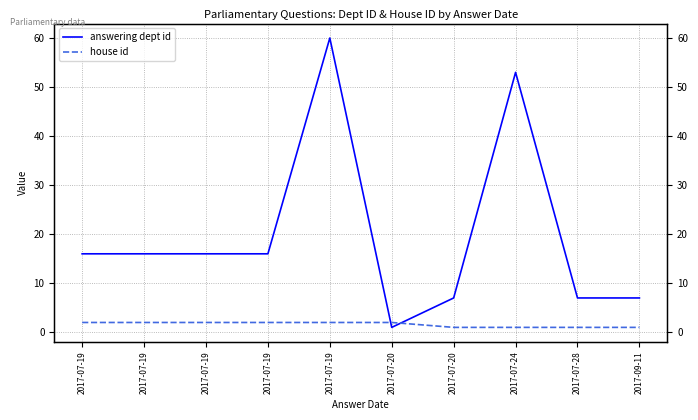

What is the label of the 4th point from the left?

2017-07-19